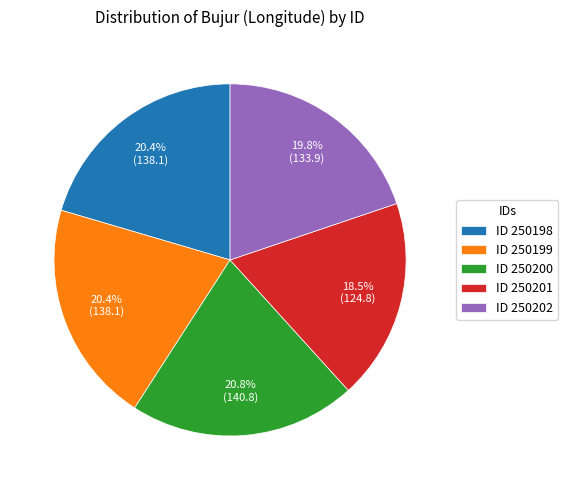

Approximately how many times larger is the value at ID 250200 compared to ID 250199?

1.0